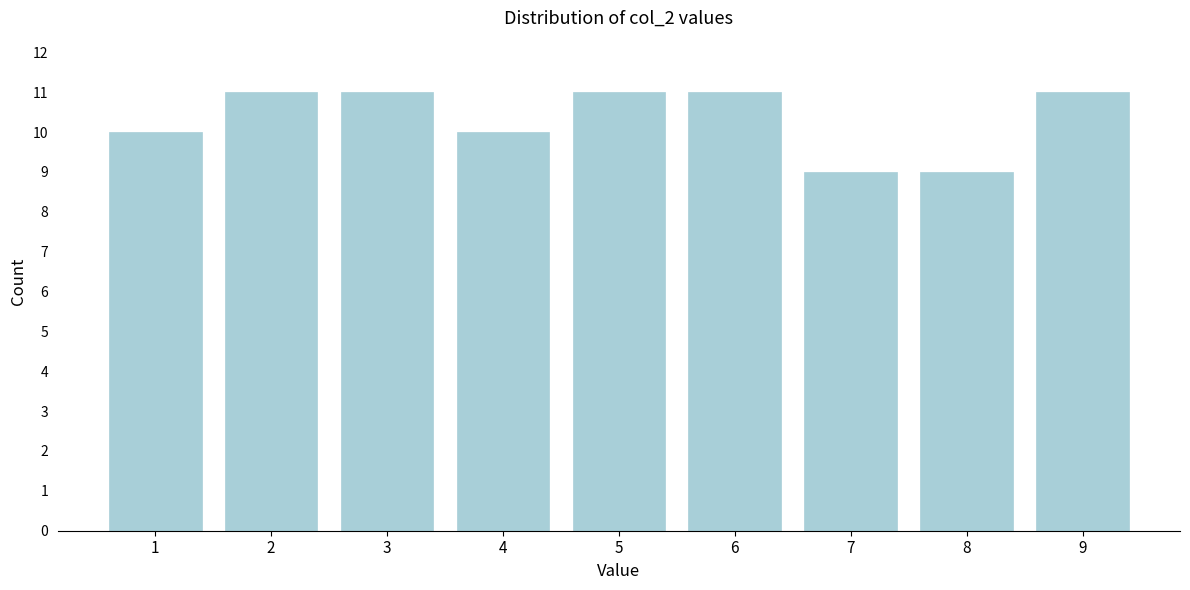

Reading left to right, transcribe all the data shown in this chart.

10	11	11	10	11	11	9	9	11